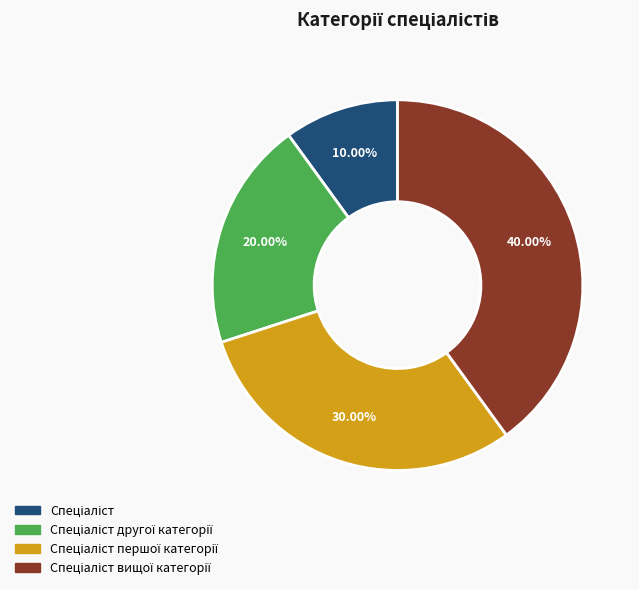

Is there a majority slice in this chart?

No